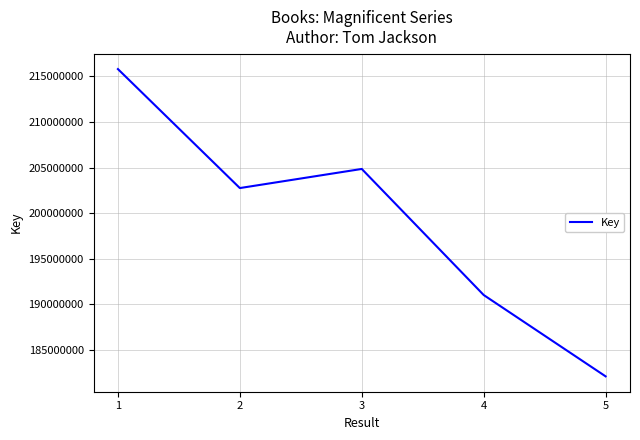

Is this an area chart (filled region under the line)?

No